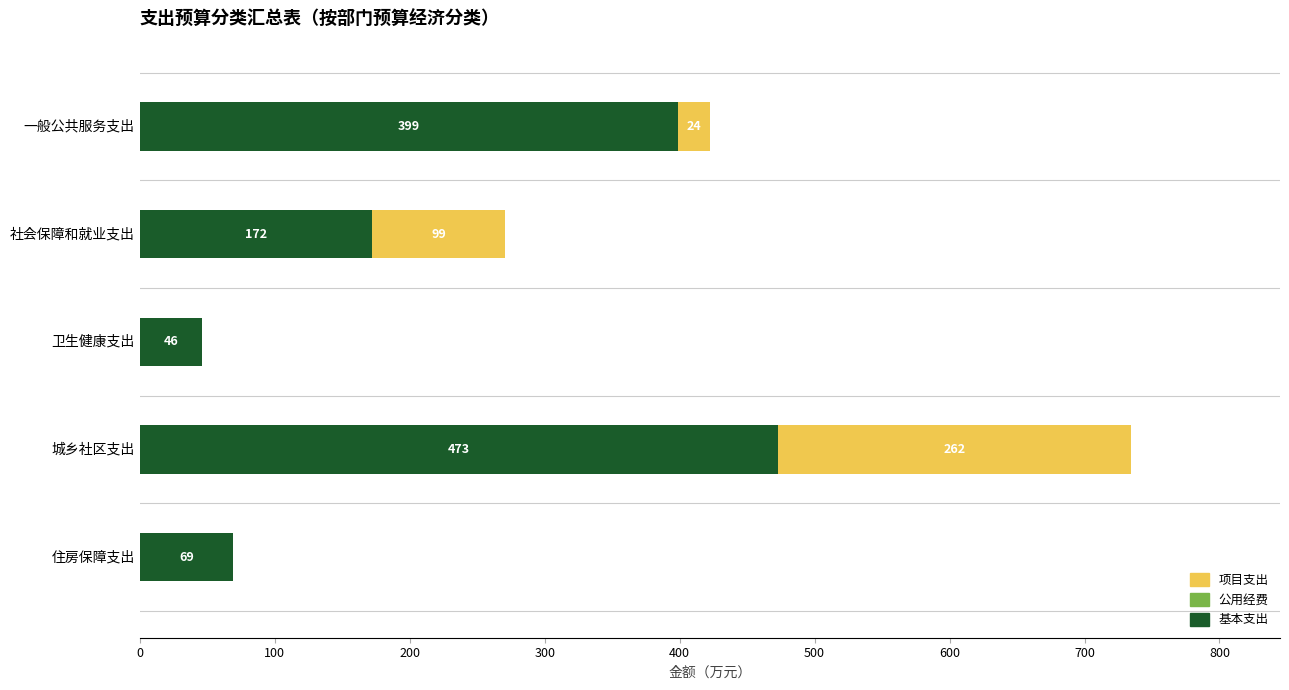

At which category is the sum across all series the highest?

城乡社区支出